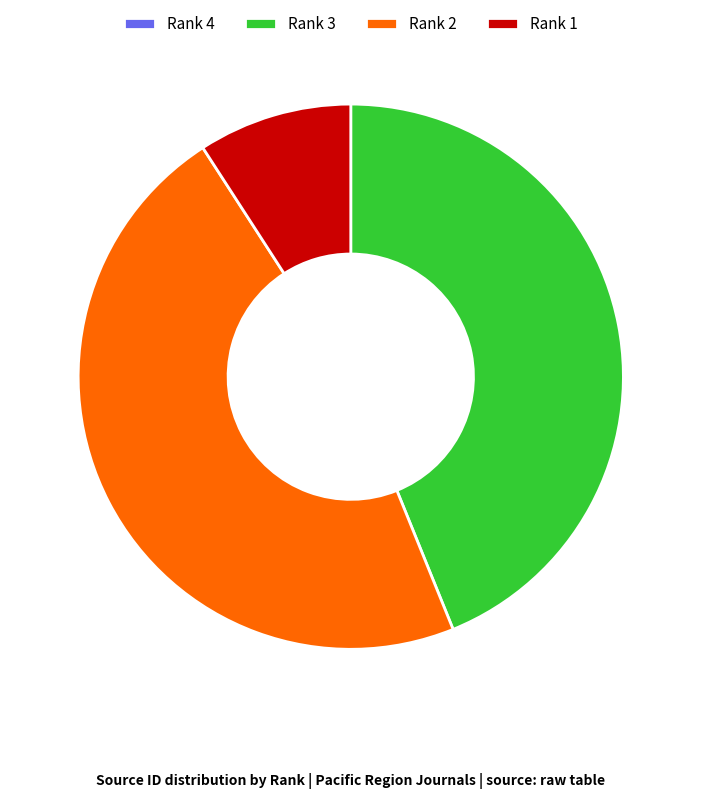

Which has a higher value, Rank 3 or Rank 1?

Rank 3